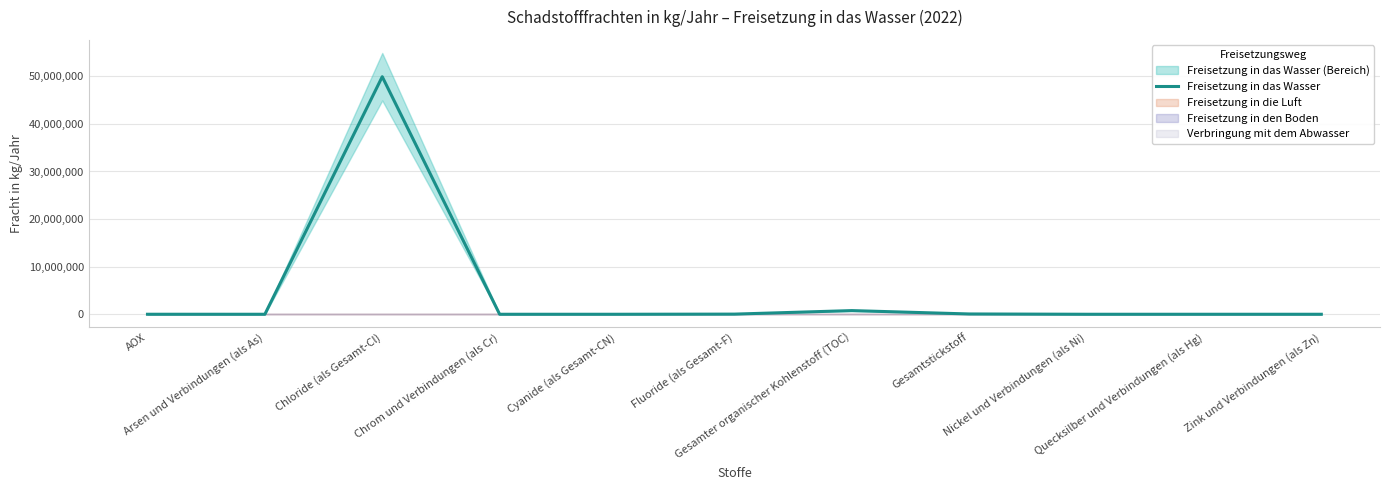

What is the label of the 7th point from the right?

Cyanide (als Gesamt-CN)